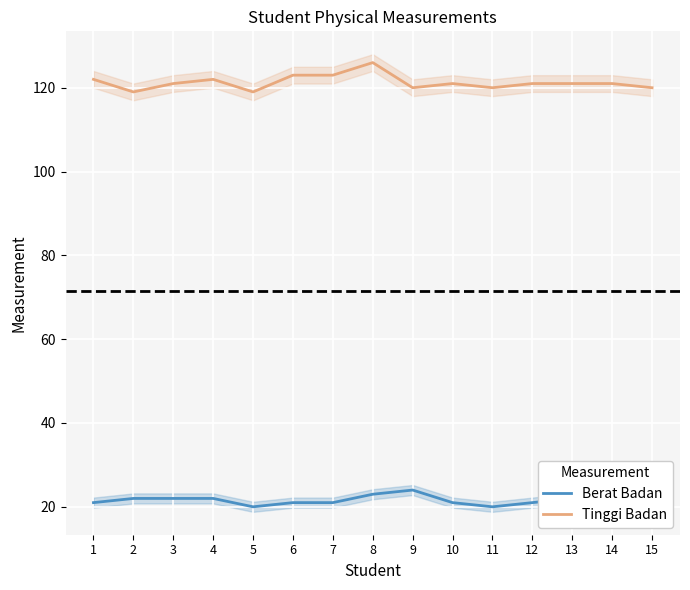

True or false: Tinggi Badan and Berat Badan cross at least once.

False